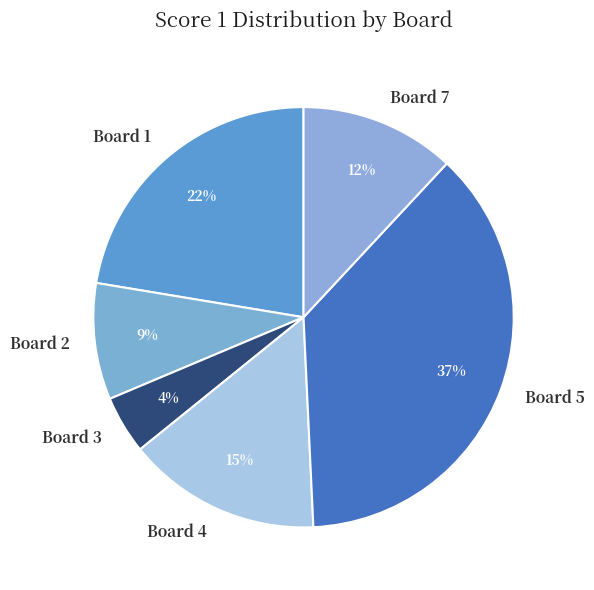

To the nearest percent, what is the average slice percentage?

17%